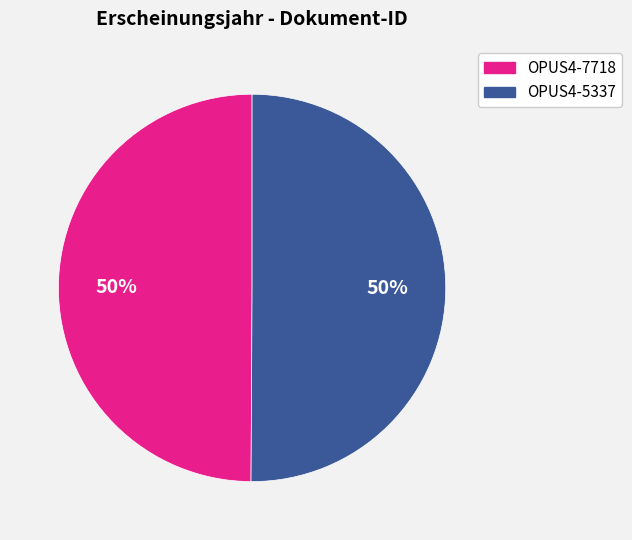

To the nearest percent, what portion does OPUS4-7718 represent?

50%